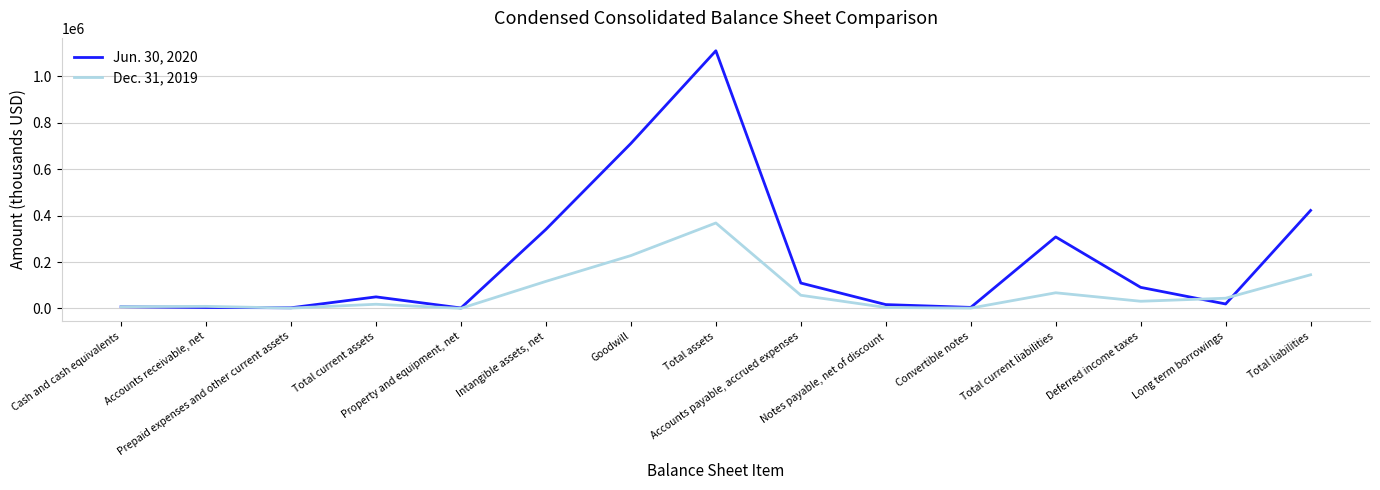

What is the approximate value of Dec. 31, 2019 at Deferred income taxes?

30879